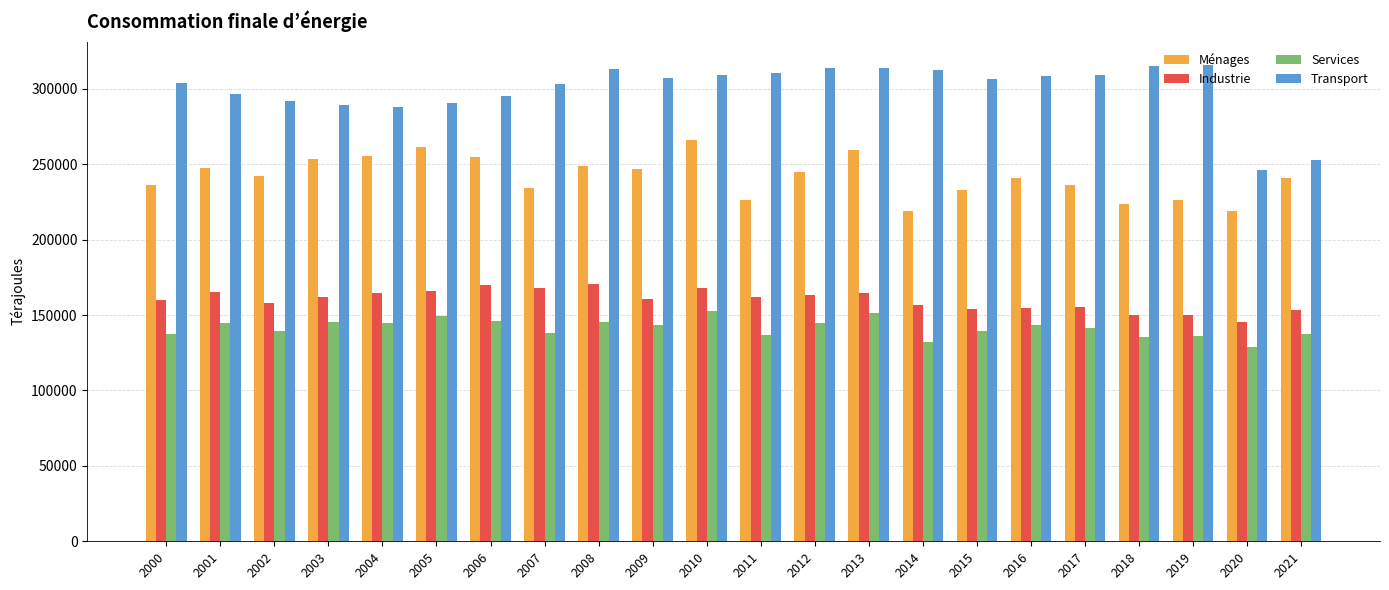

Which series has the widest spread of values?

Transport